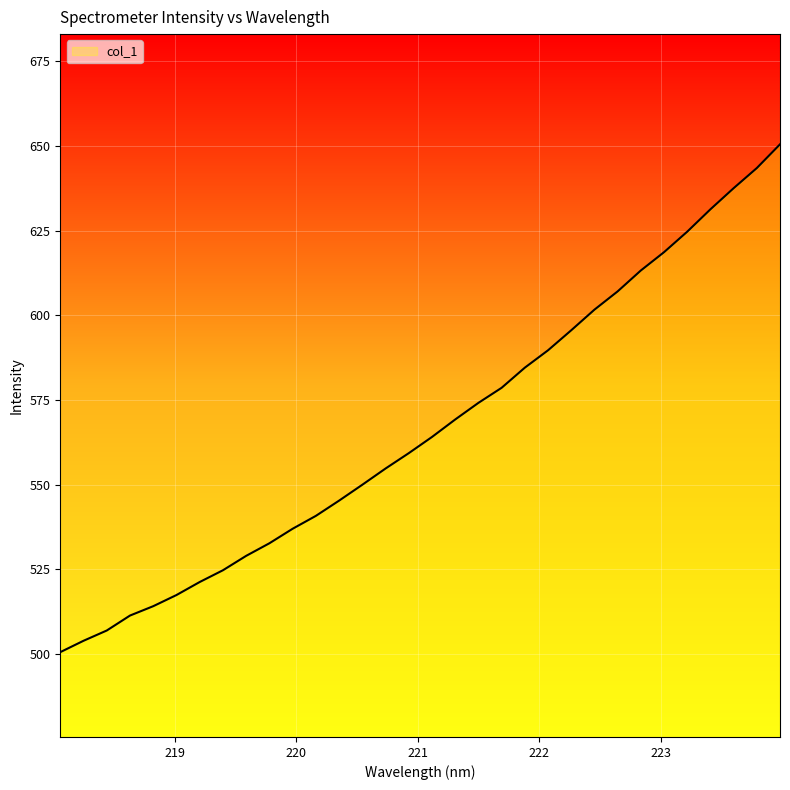

Reading right to left, list all the values displayed in this chart.

650.4	643.4	637.5	631.3	624.7	618.6	613.2	607.0	601.6	595.6	589.7	584.5	578.6	574.1	569.2	564.1	559.3	554.8	550.0	545.3	540.8	537.0	532.7	529.0	524.8	521.3	517.4	514.2	511.4	507.0	503.9	500.6